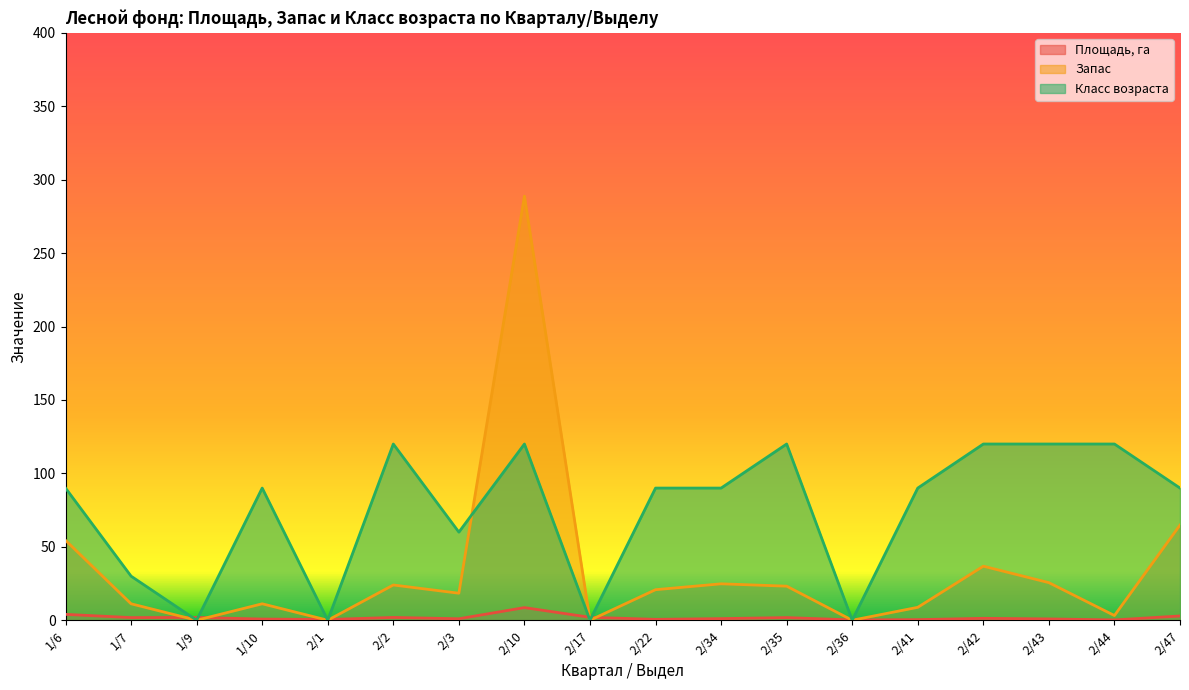

What is the total value across all series at 1/6?

148.4